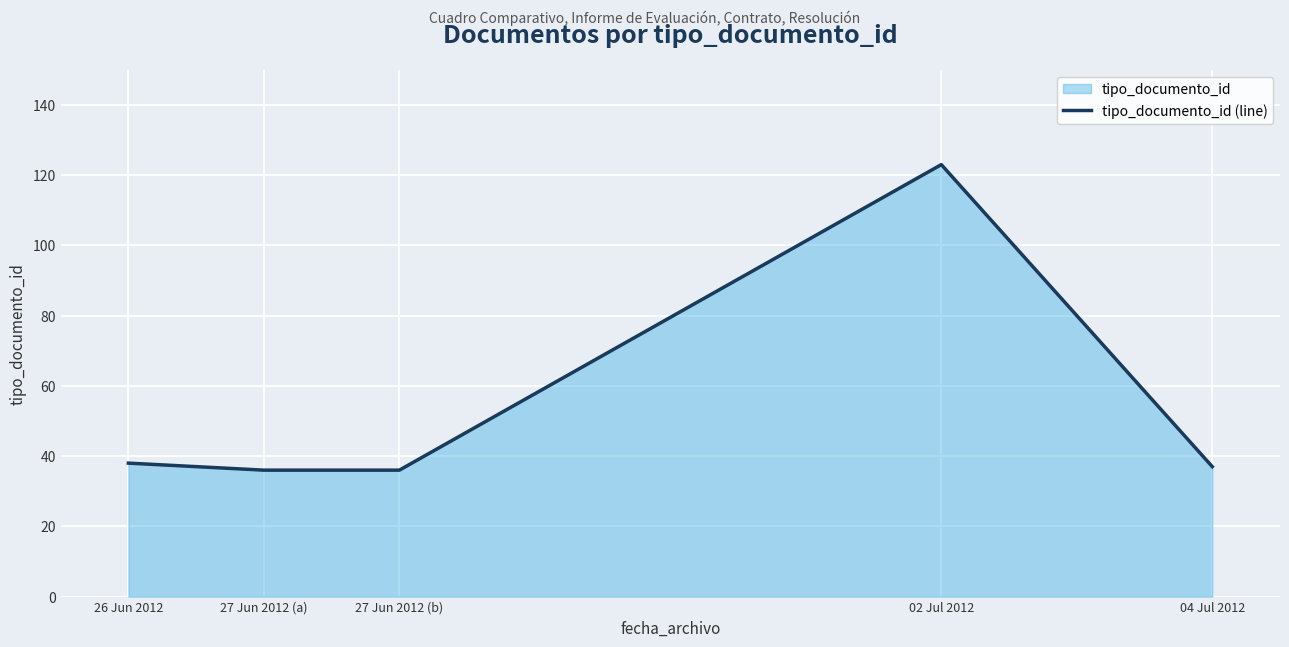

What is the change in value from 26 Jun 2012 to 04 Jul 2012?

-1